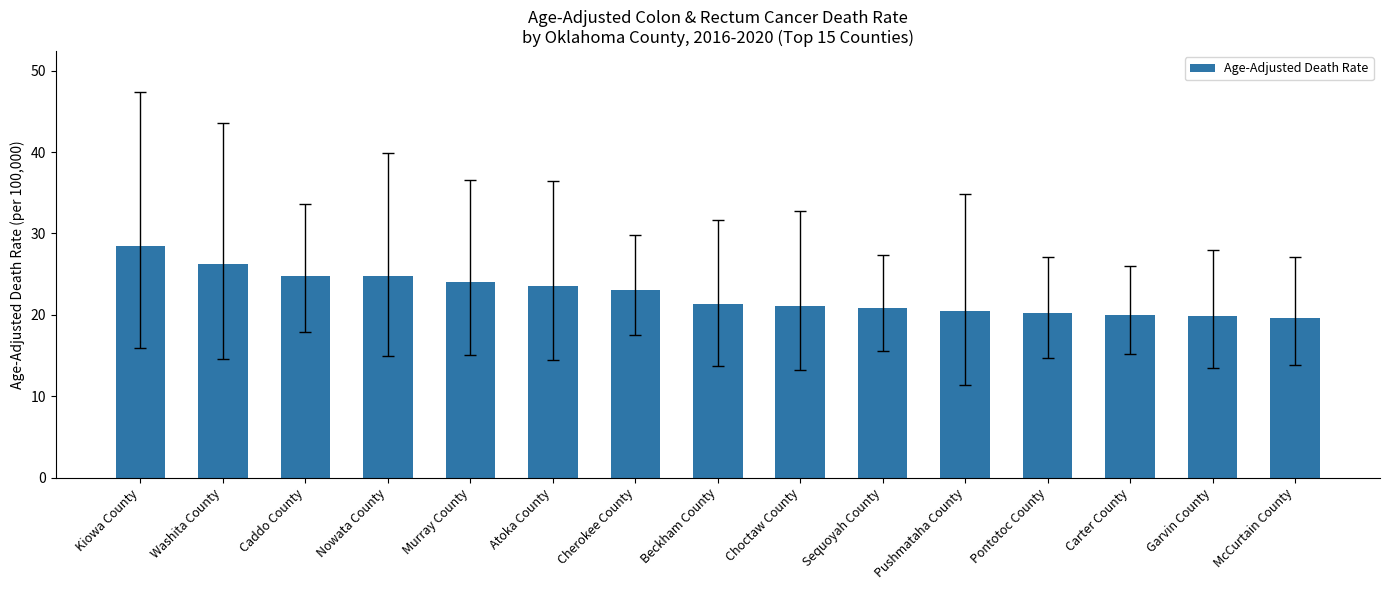

What is the label of the 6th bar from the right?

Sequoyah County